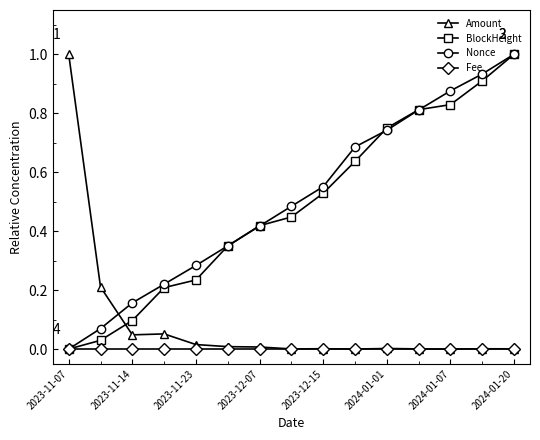

True or false: BlockHeight has more than 2 interior local peaks.

False